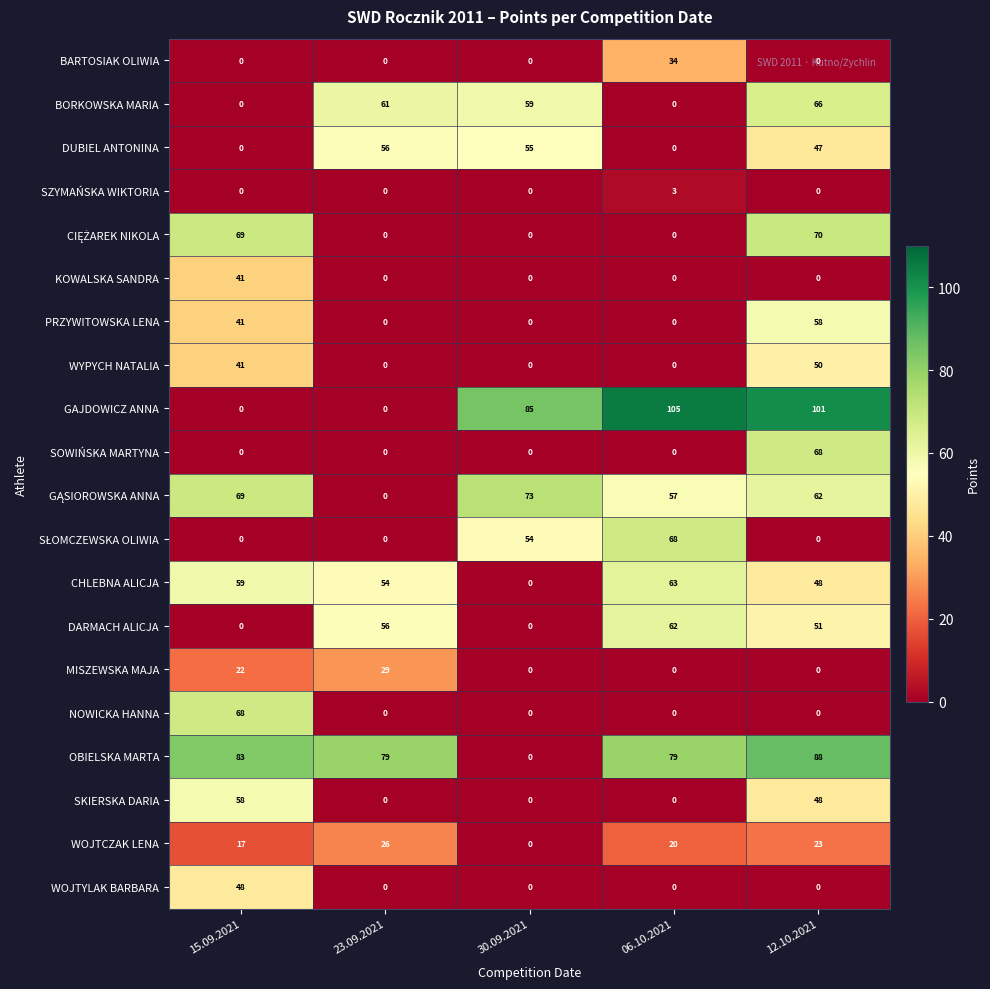

Which series changed the most between 23.09.2021 and 30.09.2021?

GAJDOWICZ ANNA